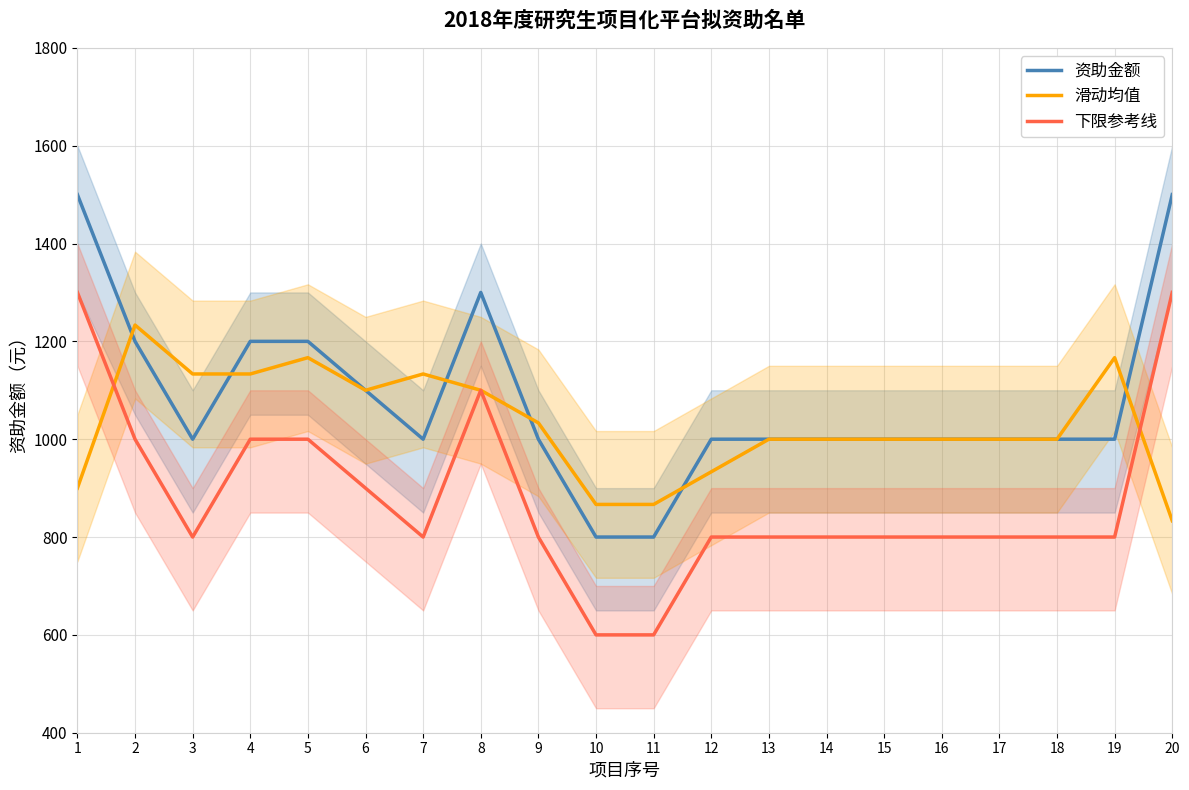

What is the difference between the 资助金额 values at 10 and 2?

400.0